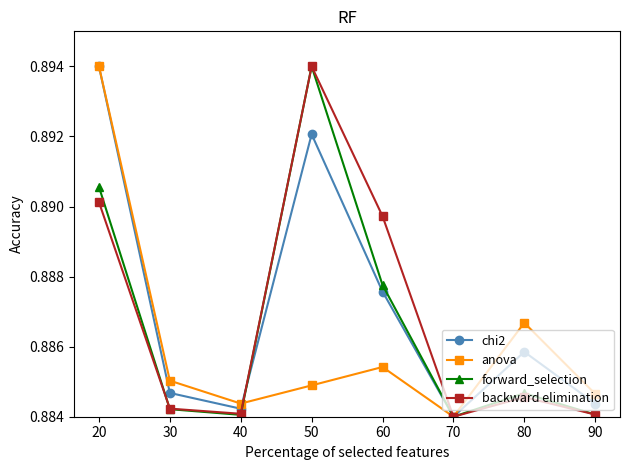

List the series in order of their overall mean, highest first.

chi2, backward elimination, forward_selection, anova